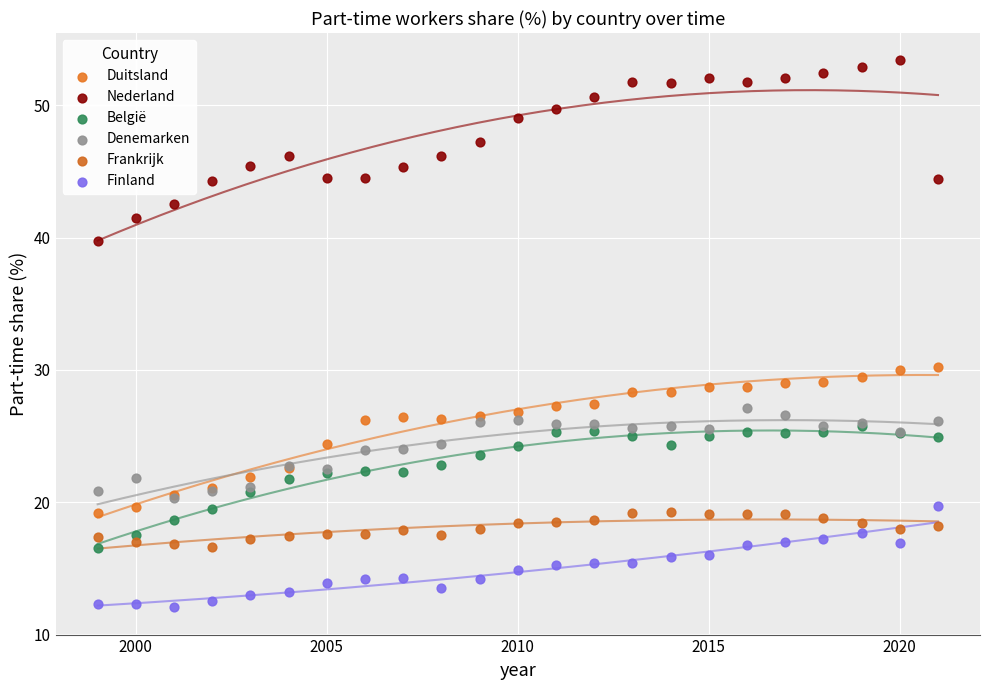

What are all the series names shown in the legend?

Duitsland, Nederland, België, Denemarken, Frankrijk, Finland